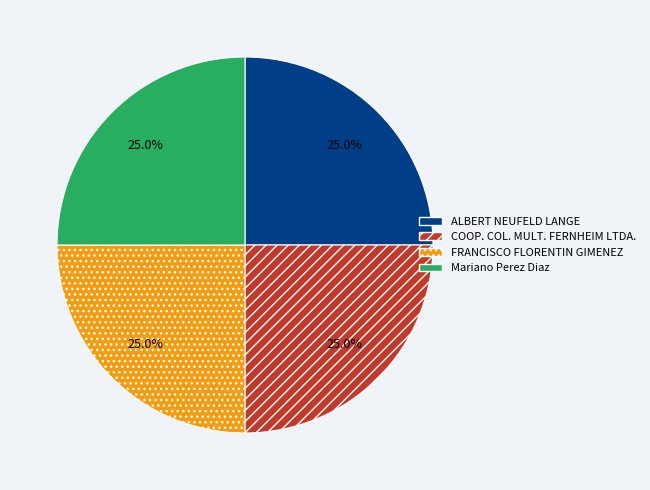

Does any single category account for the majority?

No